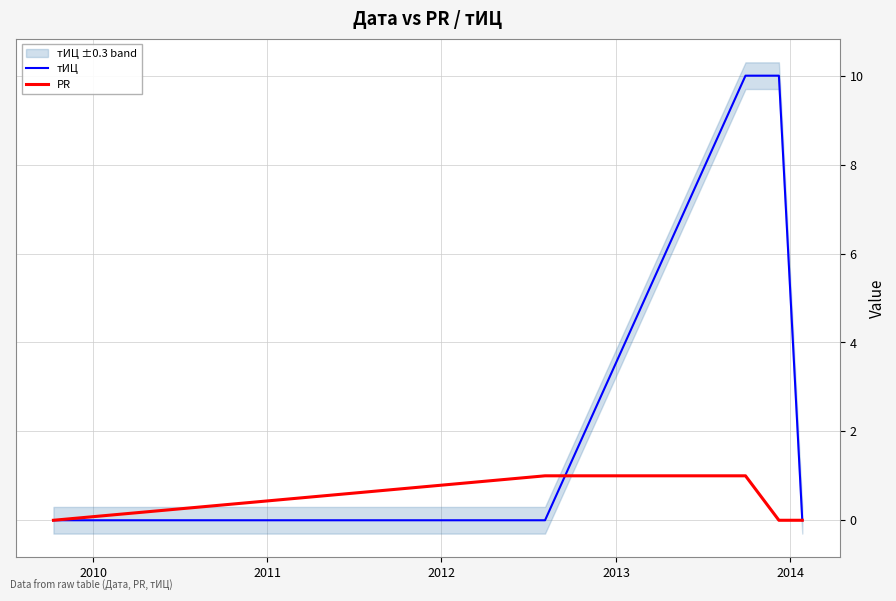

Is this an area chart (filled region under the line)?

No